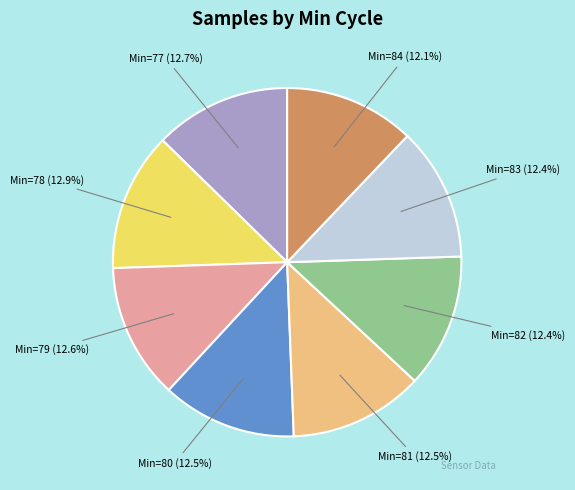

Approximately how many times larger is the value at Min=81 (12.5%) compared to Min=82 (12.4%)?

1.0